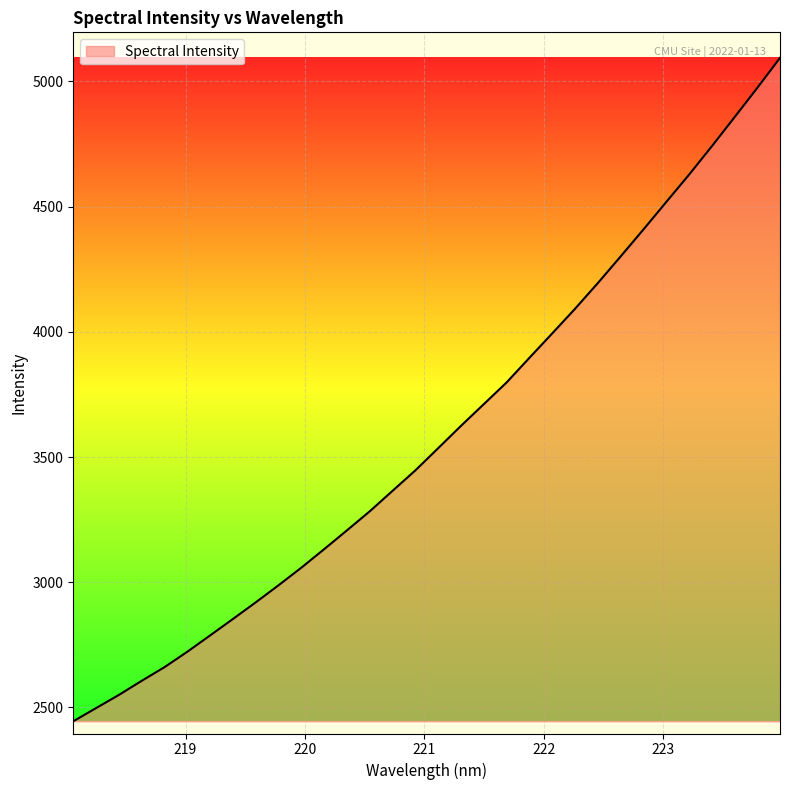

Count the number of values greater than 3535.

16